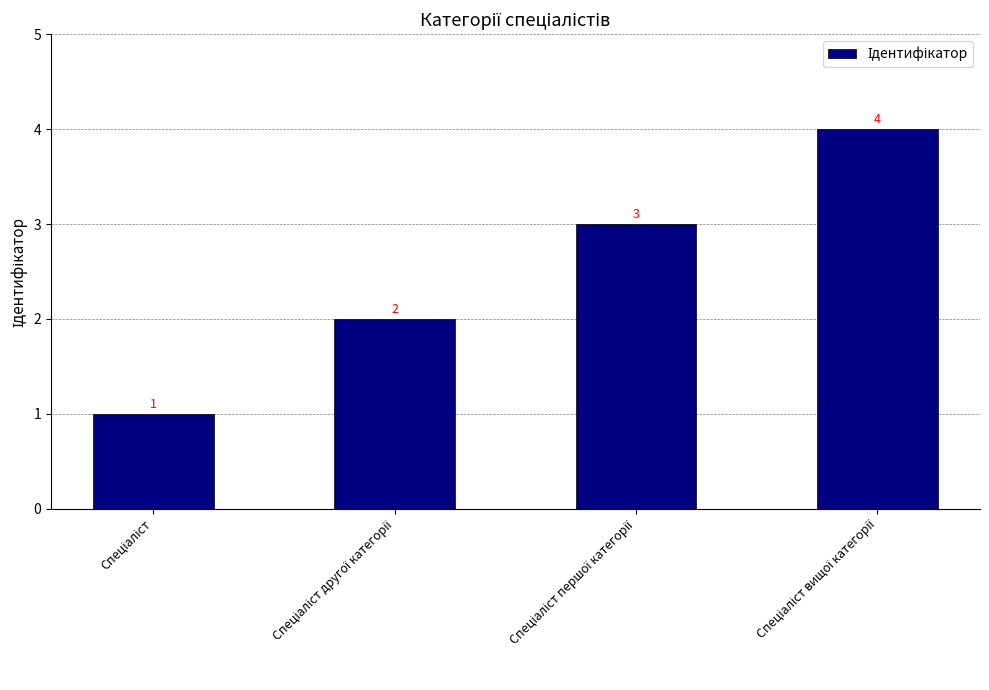

What is the greatest value displayed?

4